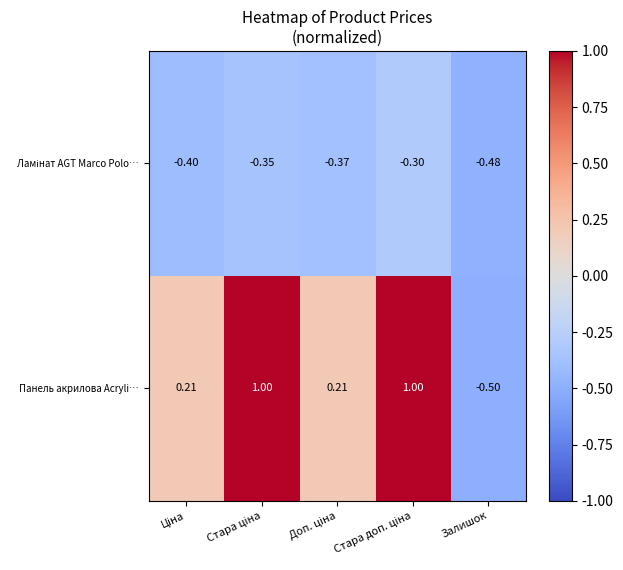

Which series has the largest range (max minus min)?

Панель акрилова Acryli…